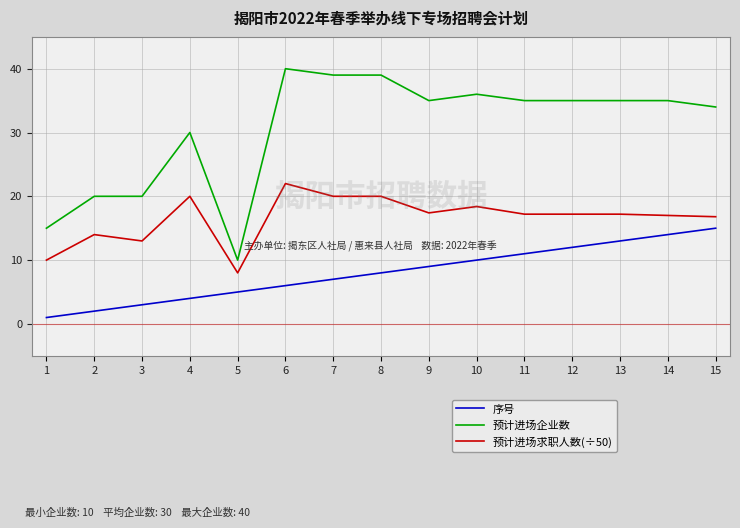

Which series has the largest total across all categories?

预计进场企业数